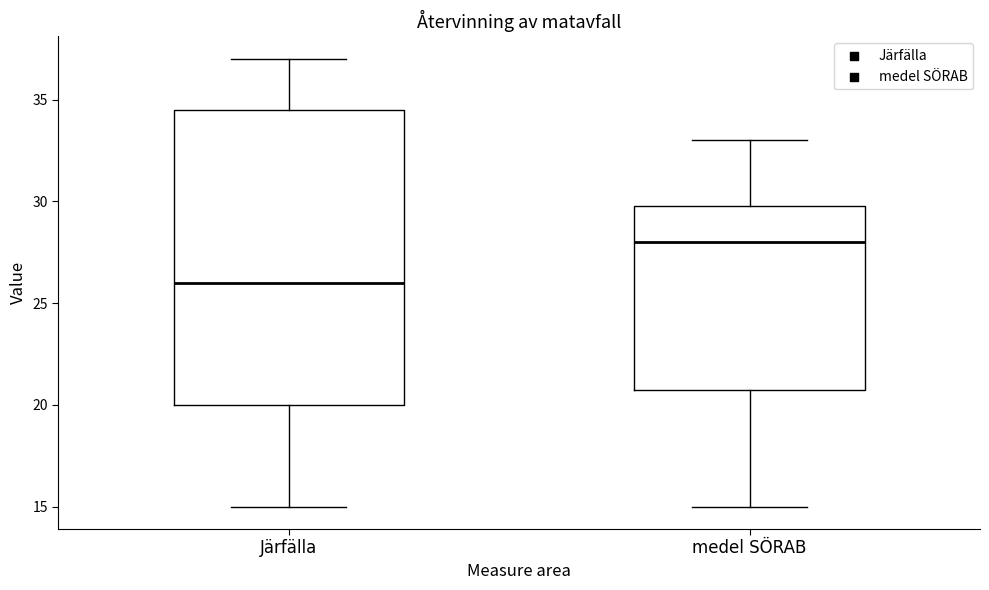

Which box's median line is the highest?

medel SÖRAB